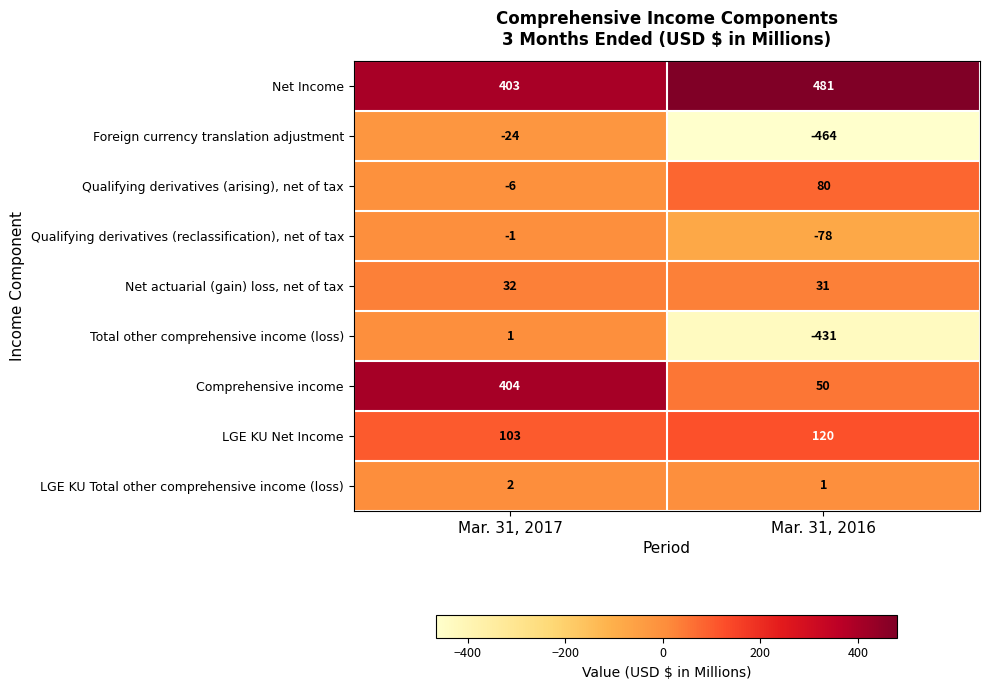

Reading left to right, transcribe all the data shown in this chart.

Net Income: 403	481
Foreign currency translation adjustment: -24	-464
Qualifying derivatives (arising), net of tax: -6	80
Qualifying derivatives (reclassification), net of tax: -1	-78
Net actuarial (gain) loss, net of tax: 32	31
Total other comprehensive income (loss): 1	-431
Comprehensive income: 404	50
LGE KU Net Income: 103	120
LGE KU Total other comprehensive income (loss): 2	1